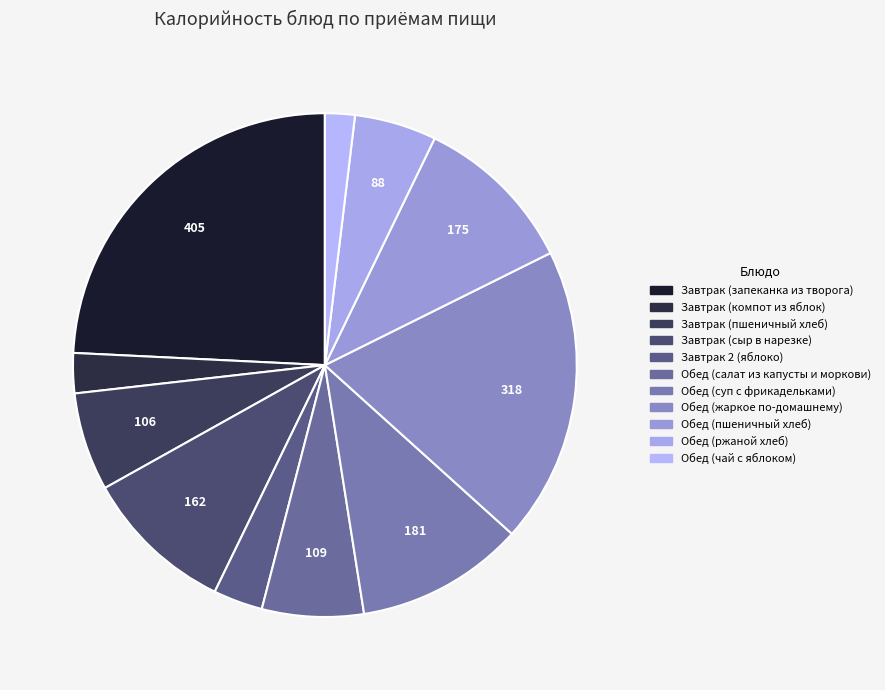

How many slices are in this pie chart?

11